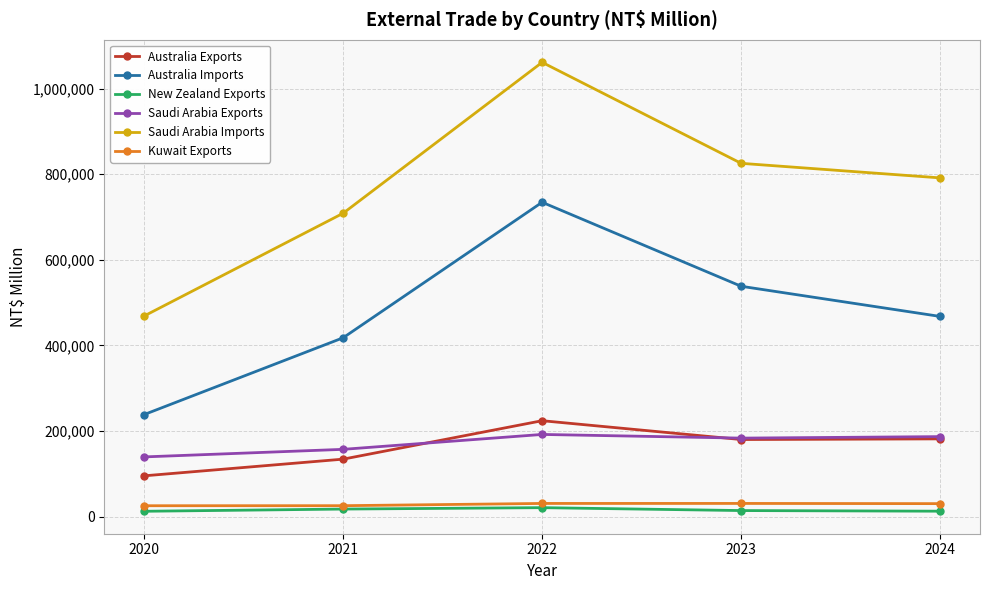

The value of Australia Imports at 2022 is 734534. True or false?

True